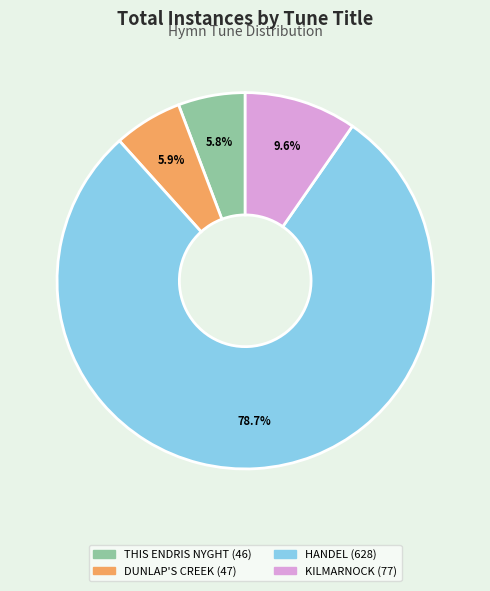

Combined, do HANDEL and DUNLAP'S CREEK account for over 50%?

Yes